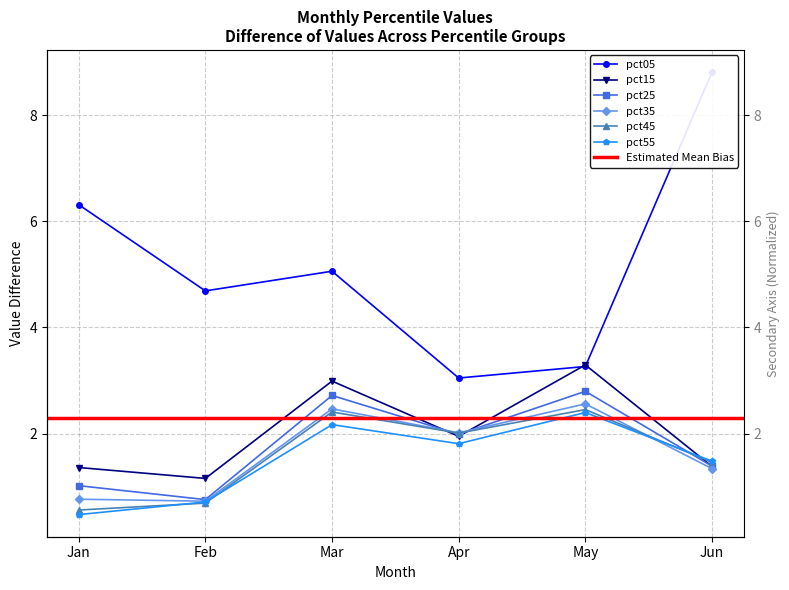

How many data points in pct55 are less than 1?

2